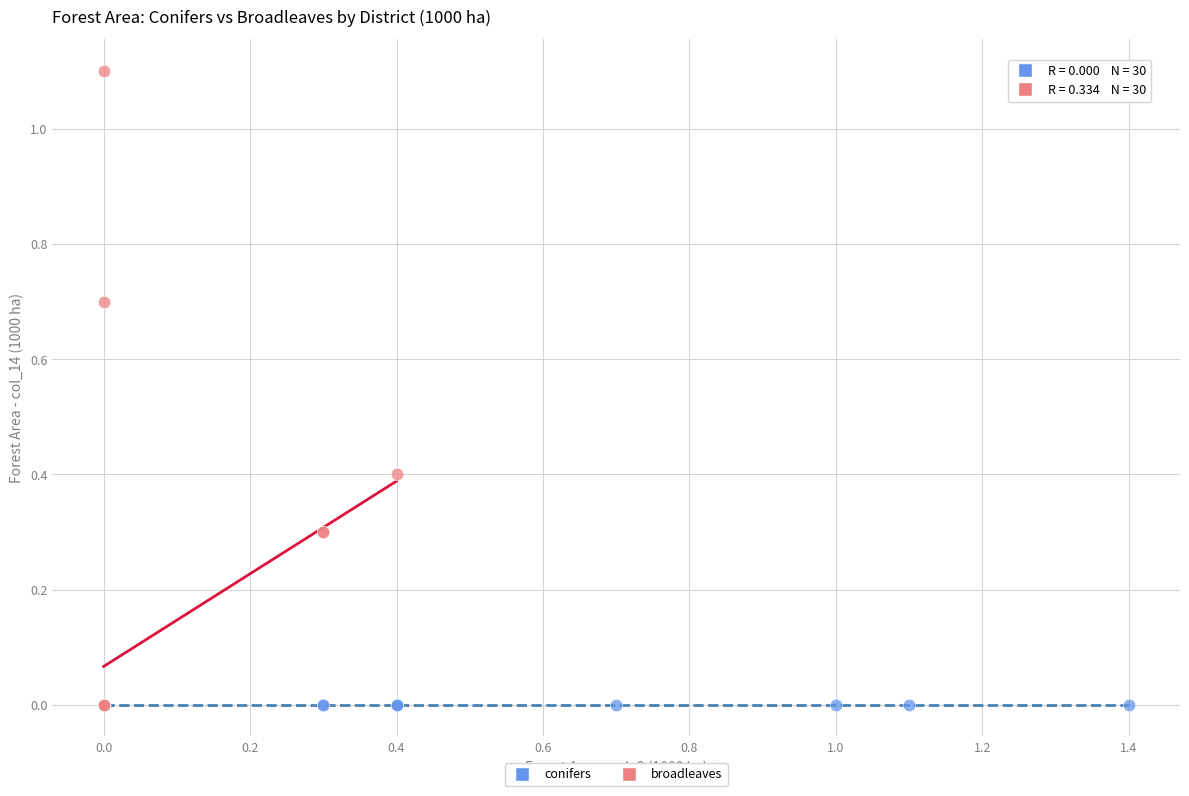

Which series reaches the maximum Y coordinate?

broadleaves